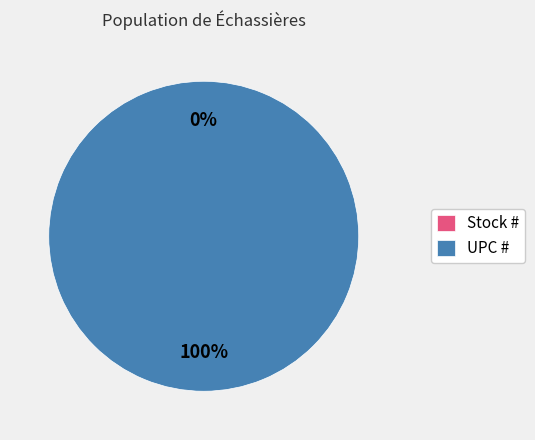

Rank the categories by value from highest to lowest.

UPC #, Stock #